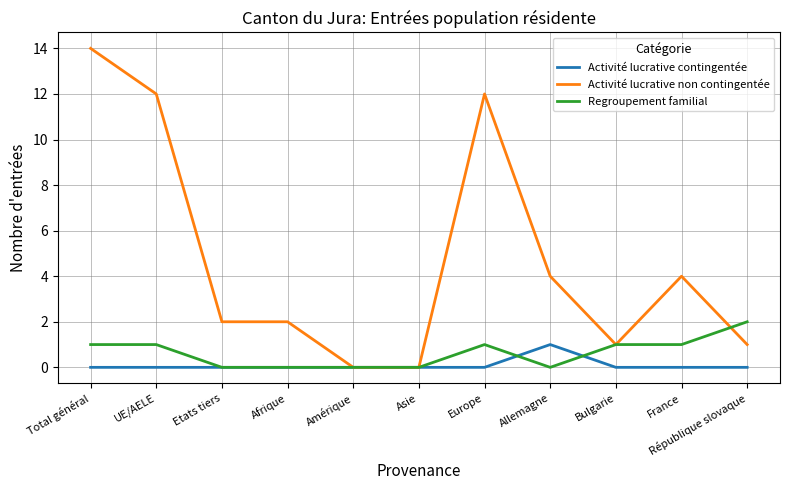

Which series changed the most between Europe and Bulgarie?

Activité lucrative non contingentée